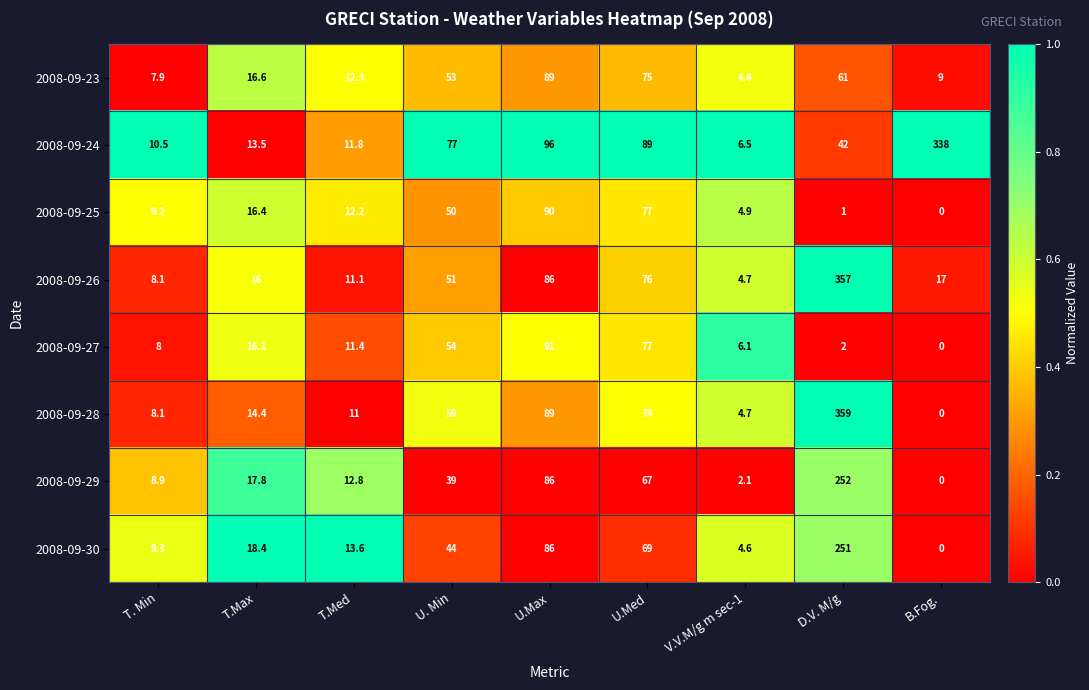

Which series has the largest total across all categories?

2008-09-24